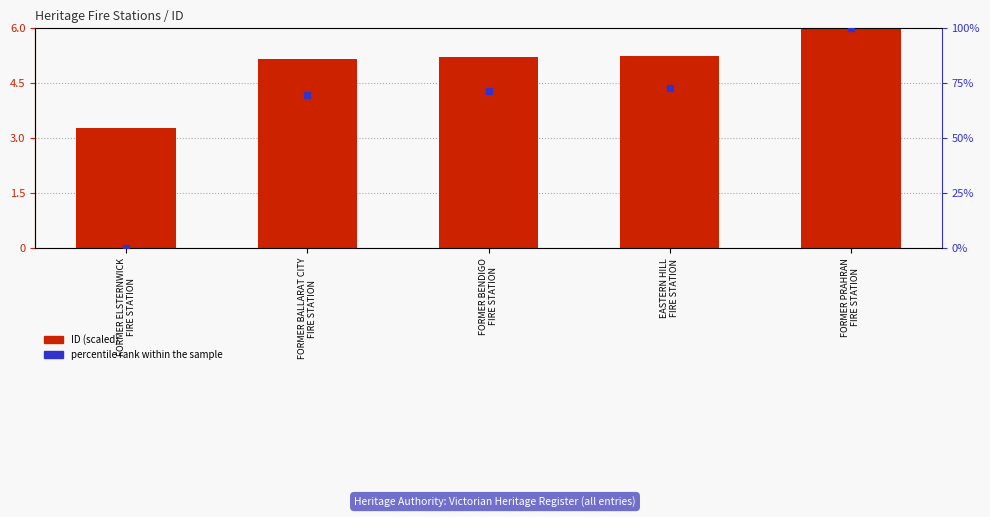

Which series has the widest spread of Y values?

percentile rank within the sample